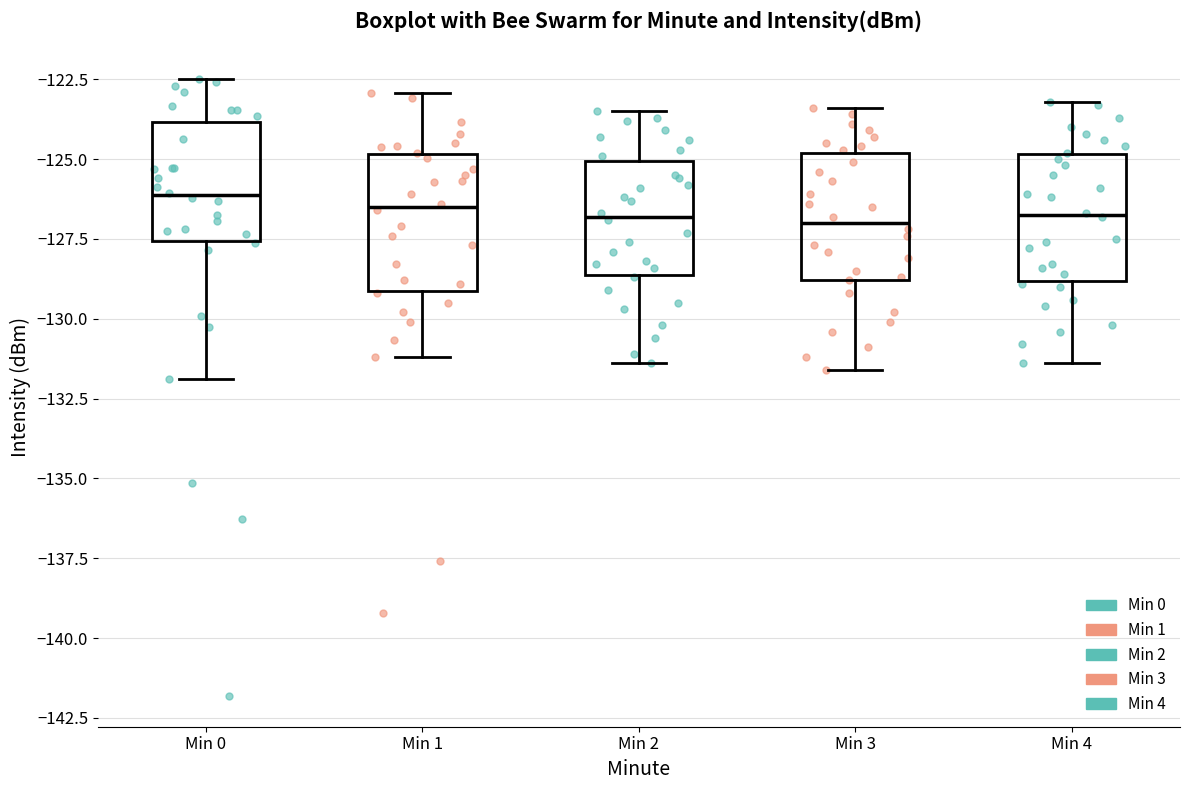

Reading left to right, transcribe this box plot: for each box, give where its median line is, the range the box spans, and where its two whiskers end, as read against the y-axis. The values are not printed on the chart, so give them approximately, as read against the axis.

Min 0: median -126.0, box -127.5 to -124.0, whiskers -132.0 to -122.5
Min 1: median -126.5, box -129.0 to -125.0, whiskers -131.0 to -123.0
Min 2: median -127.0, box -128.5 to -125.0, whiskers -131.5 to -123.5
Min 3: median -127.0, box -129.0 to -125.0, whiskers -131.5 to -123.5
Min 4: median -126.5, box -129.0 to -125.0, whiskers -131.5 to -123.0